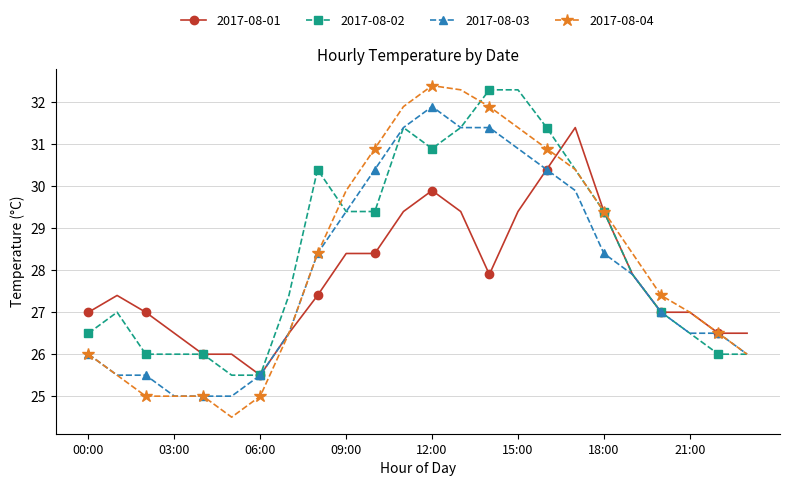

Which series has the largest total across all categories?

2017-08-02